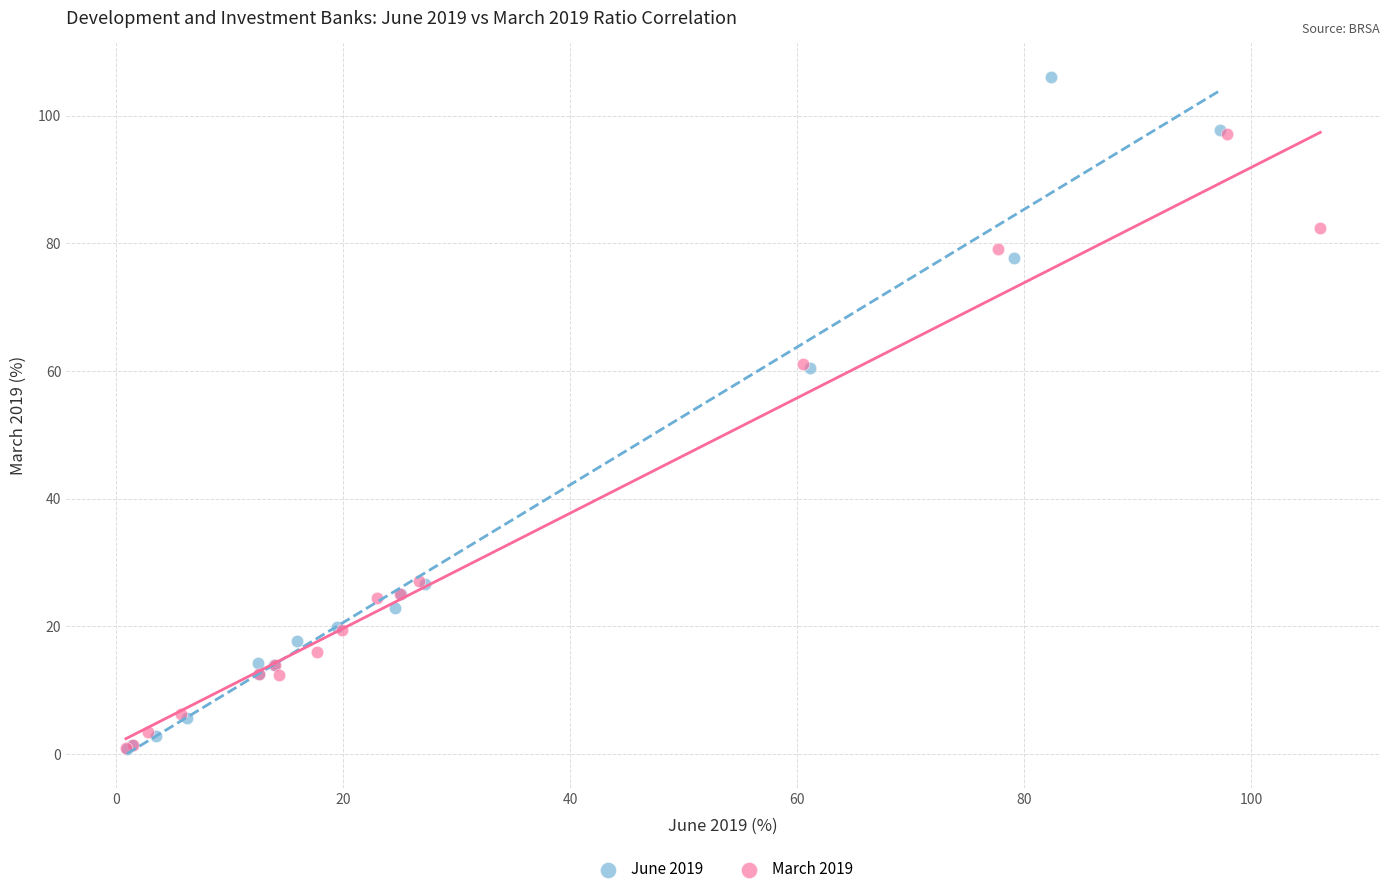

Which series has the widest spread of Y values?

June 2019